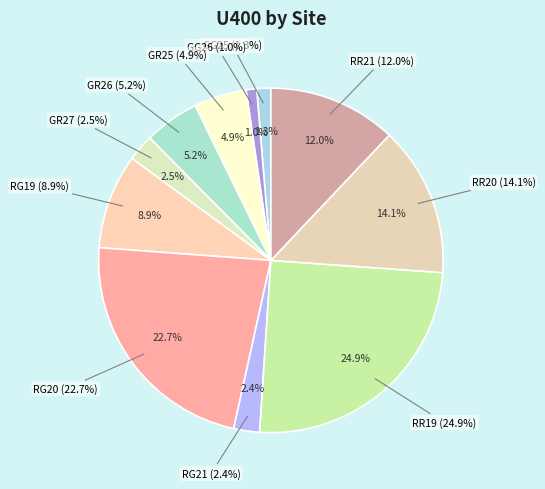

Is there a majority slice in this chart?

No